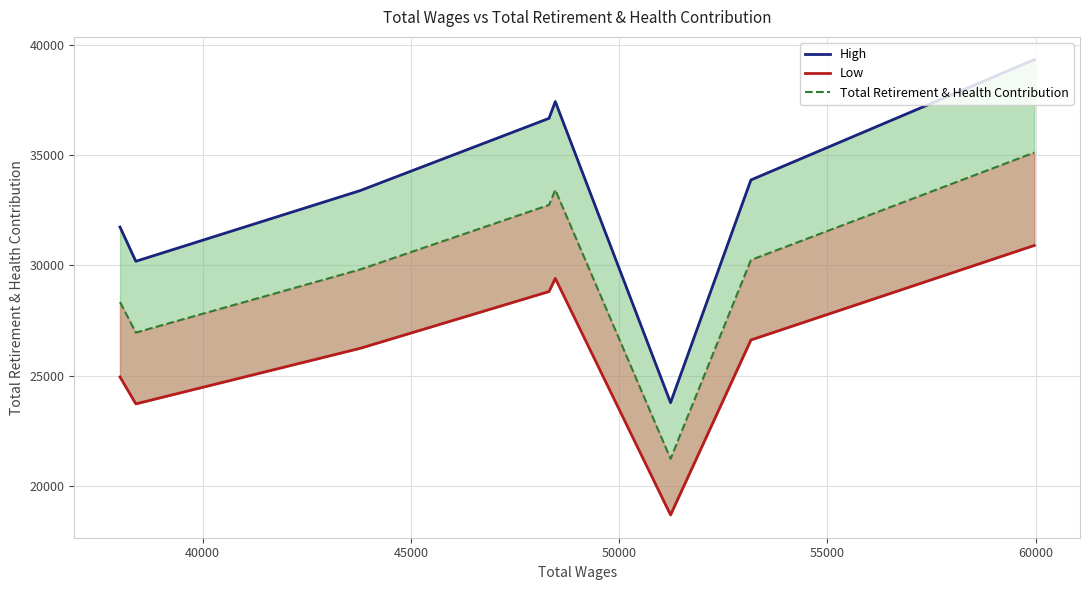

What are all the series names shown in the legend?

High, Low, Total Retirement & Health Contribution